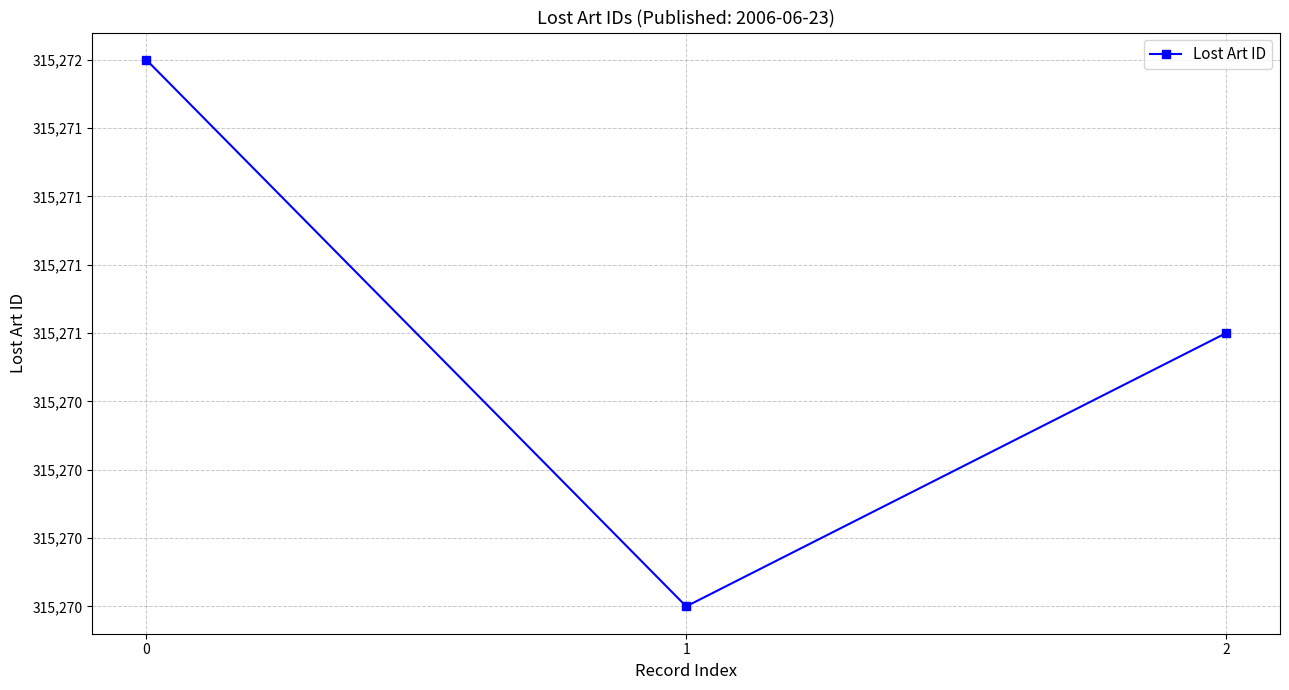

What is the sum of the values at 1 and 2?

630541